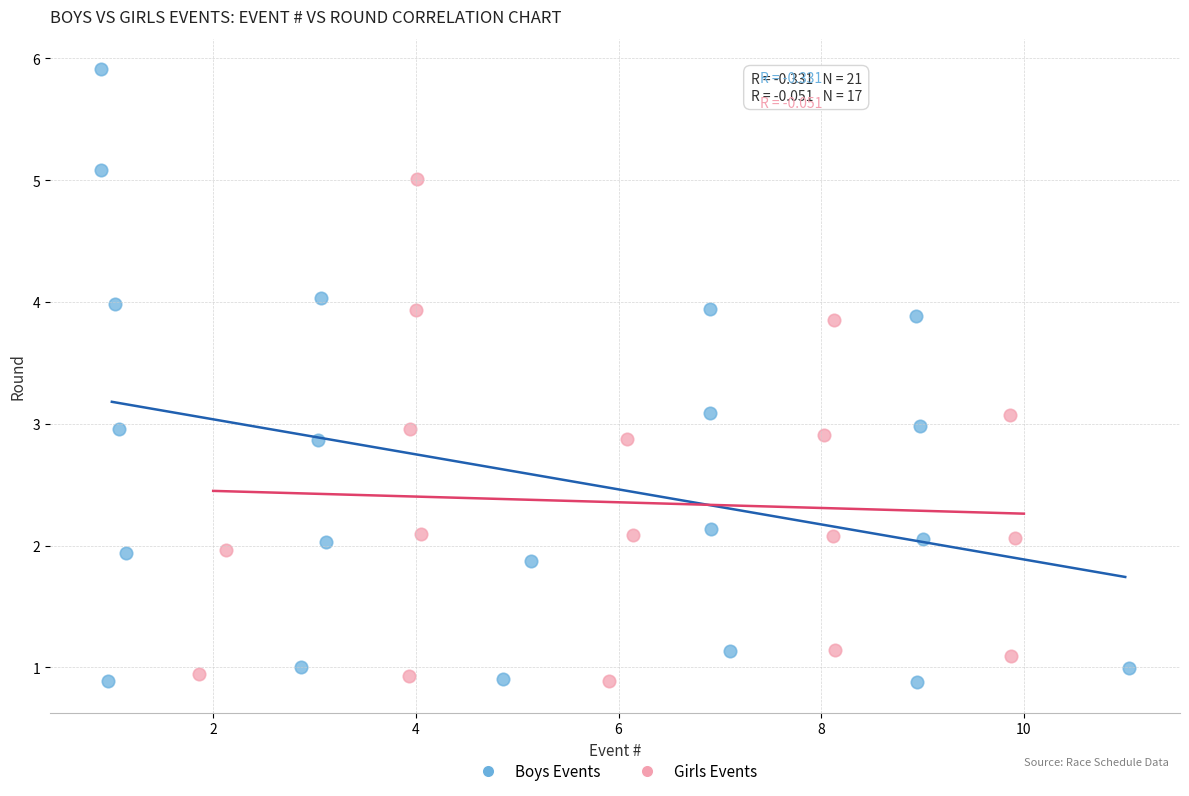

Which series contains the highest Y value?

Boys Events